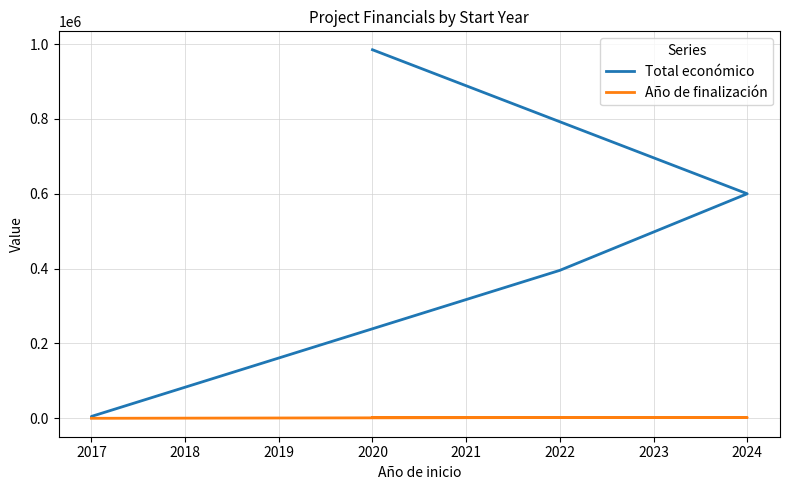

What is the difference between the Año de finalización values at 2024 and 2017?

2026